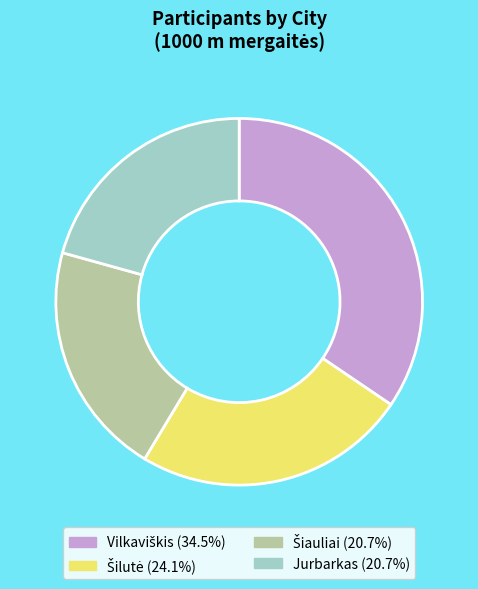

Does Jurbarkas account for over 50% of the chart?

No